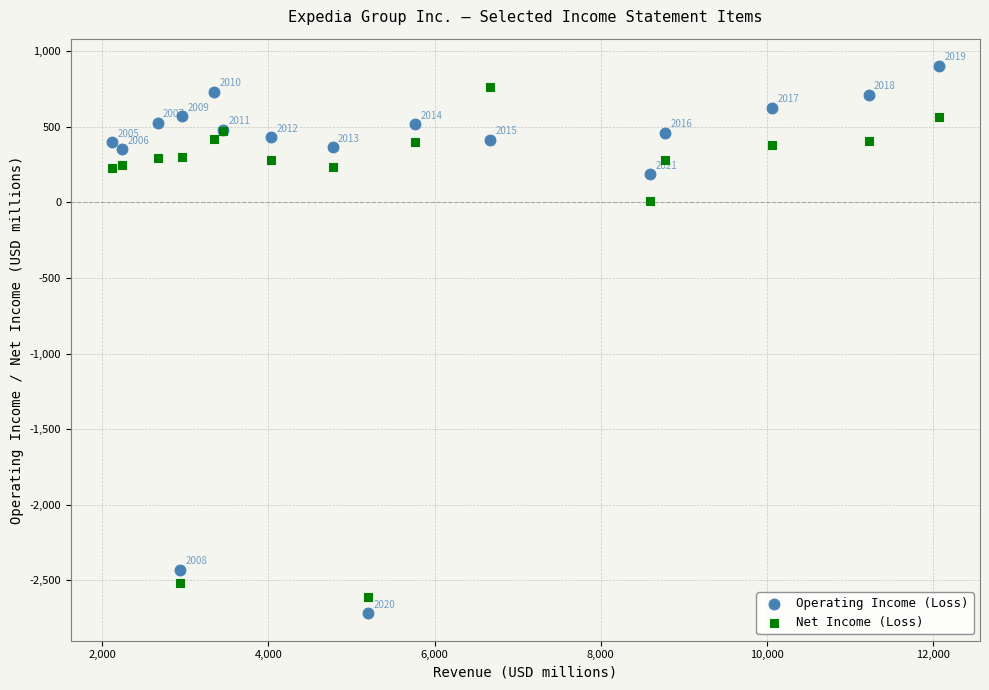

In the Operating Income (Loss) series, what Y value is closest to -908?

186